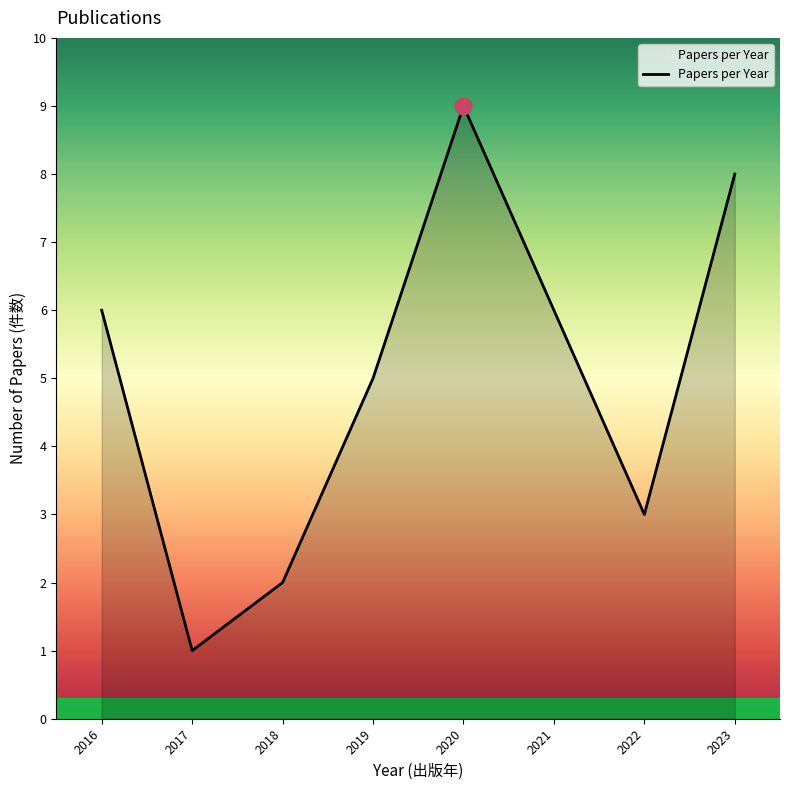

What is the difference between the maximum and minimum values?

8